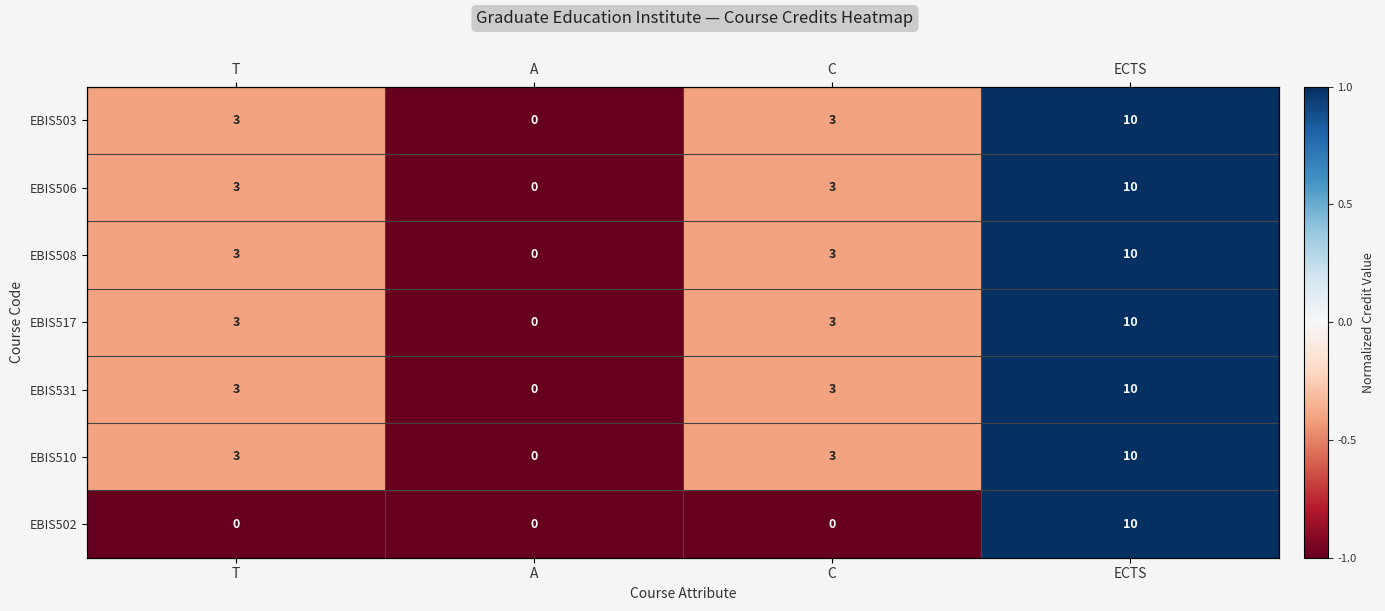

List the series in order of their peak value, lowest first.

EBIS503, EBIS506, EBIS508, EBIS517, EBIS531, EBIS510, EBIS502